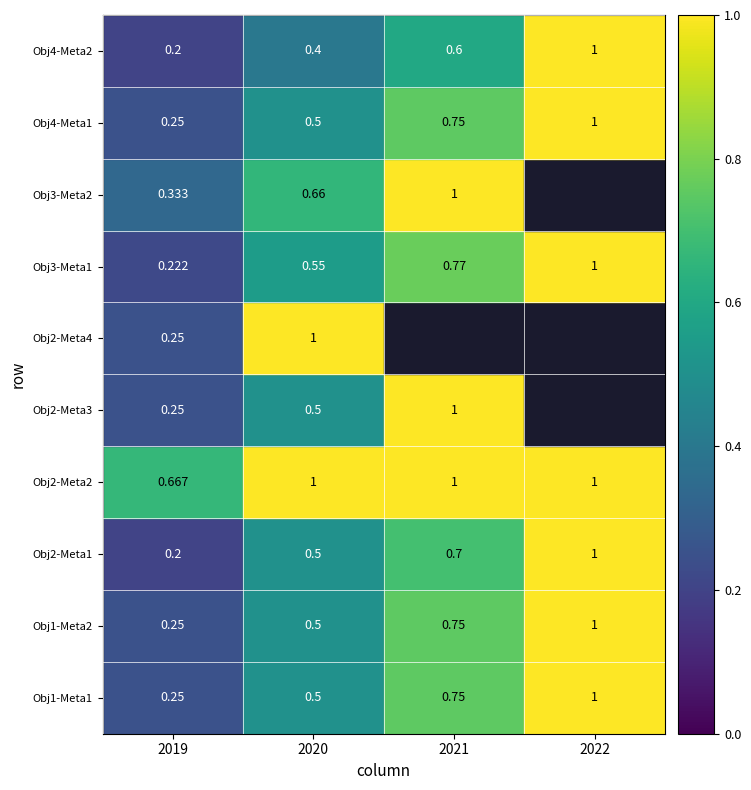

The Obj1-Meta2 series shows 1.0 at 2022. True or false?

True